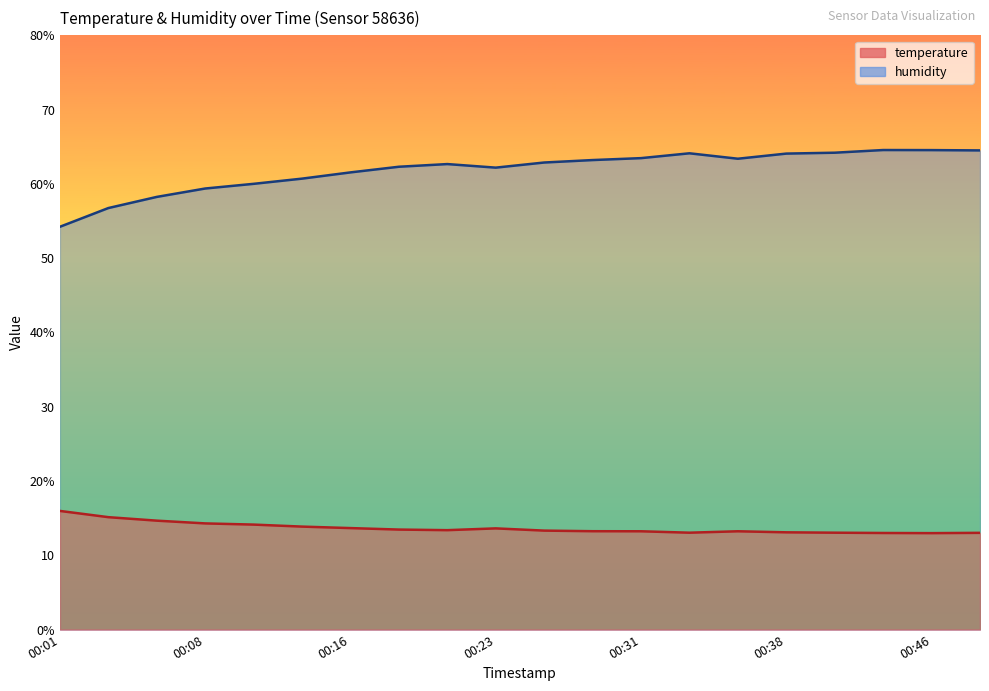

At which category does temperature reach its first local peak?

00:23